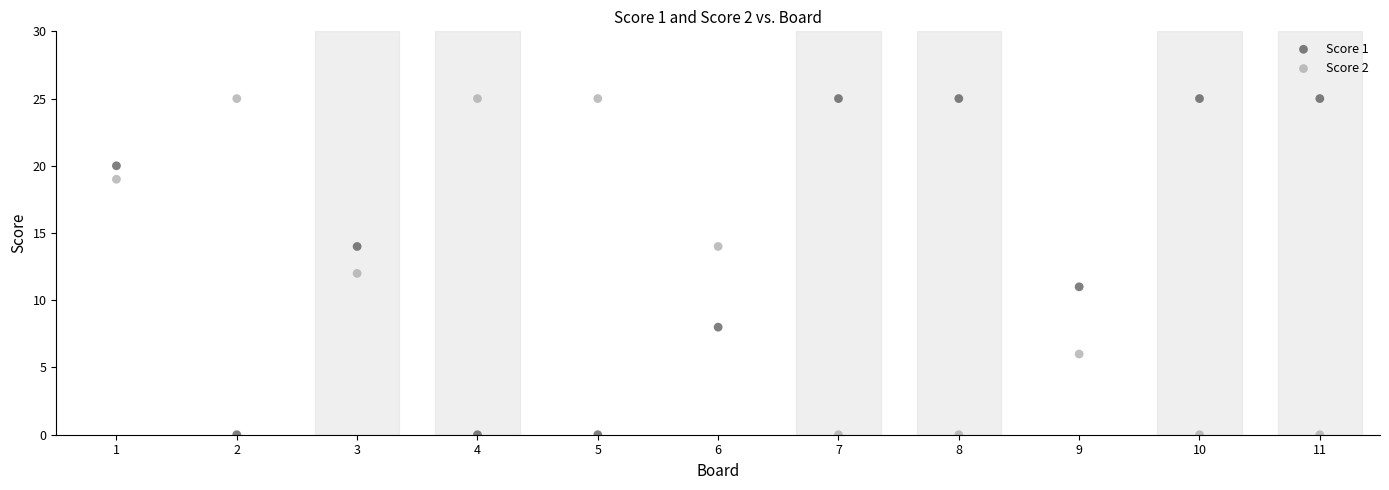

Across all data points, what is the range of X values (max minus min)?

10